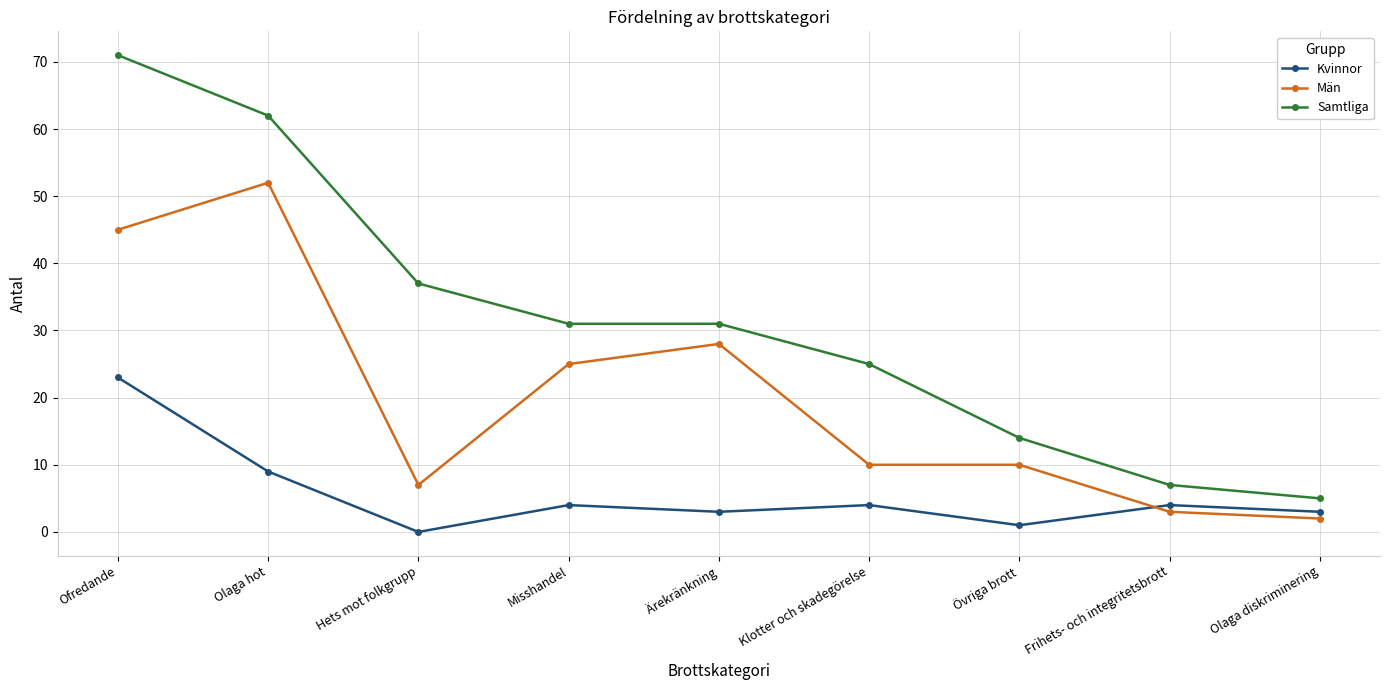

How many series are shown in this chart?

3